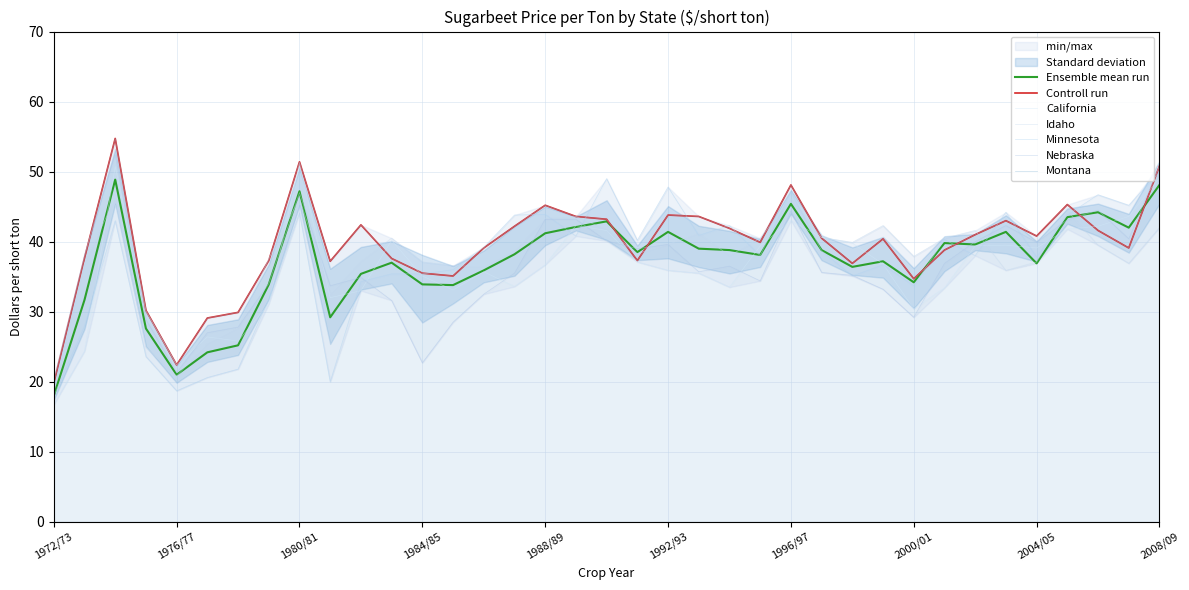

Which series changed the most between 1974/75 and 1989/90?

Montana